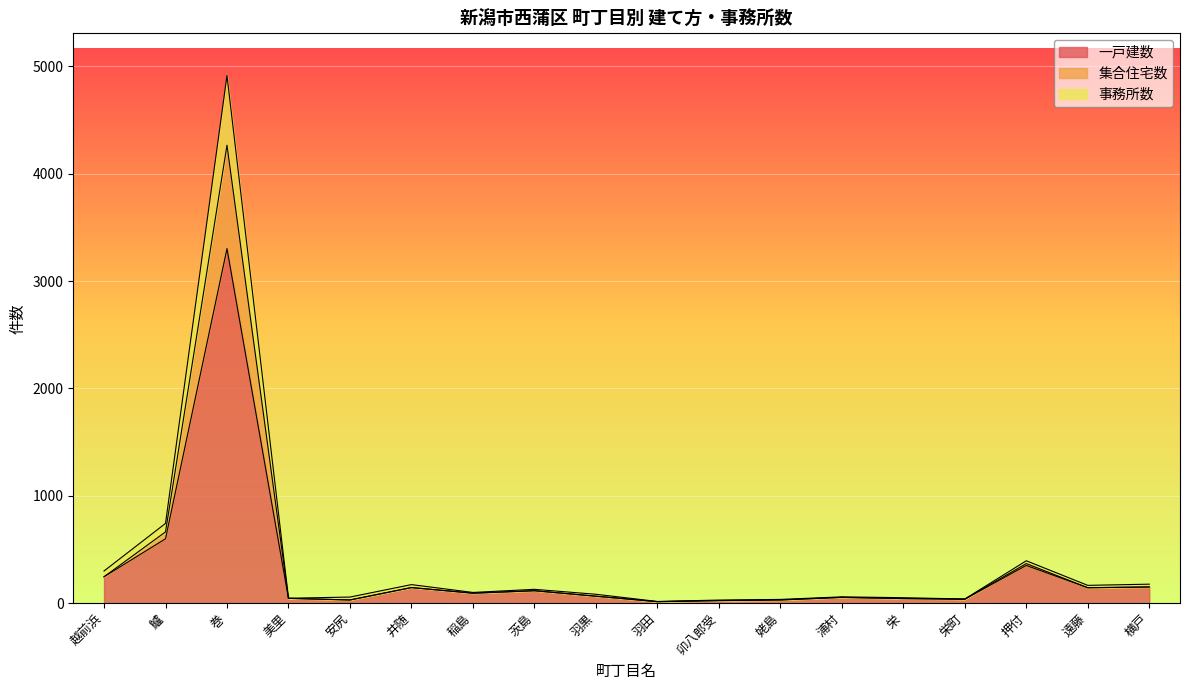

Between 栄町 and 鱸, which is larger?

鱸